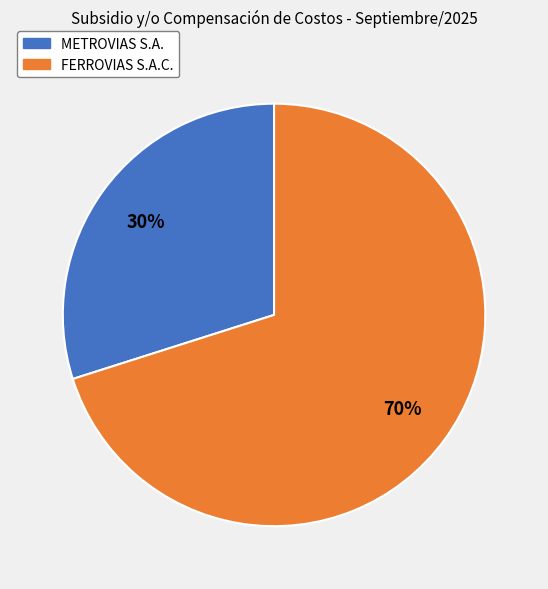

To the nearest percent, what is the average slice percentage?

50%